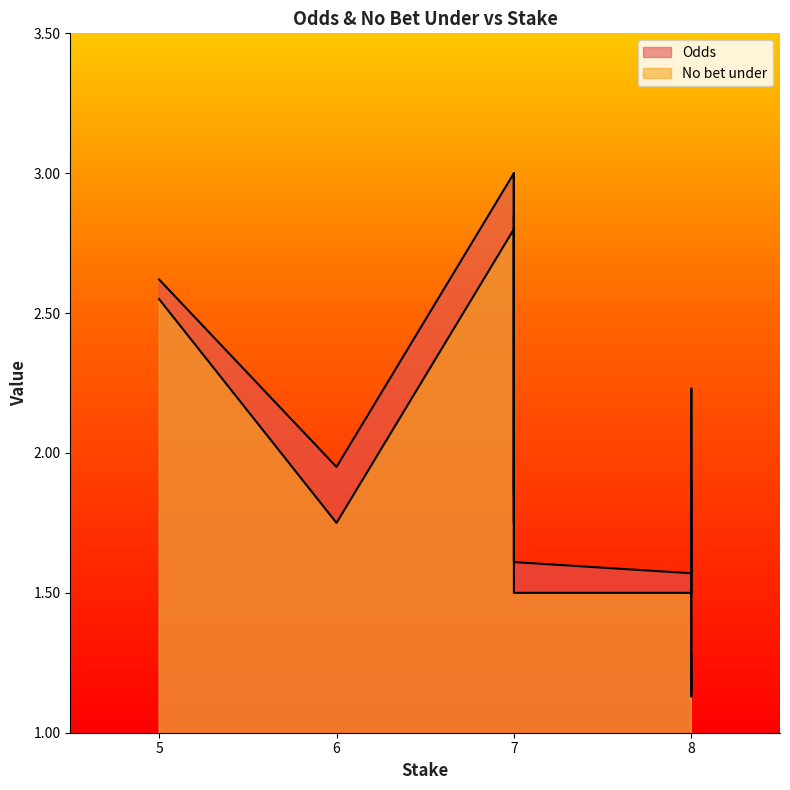

Reading left to right, extract all data points from this chart.

Odds: 1.9	2.2	1.9	1.6	2.6	3.0	3.0	1.6	1.1	1.3
No bet under: 1.8	1.9	1.8	1.5	2.5	2.8	2.9	1.5	1.1	1.2